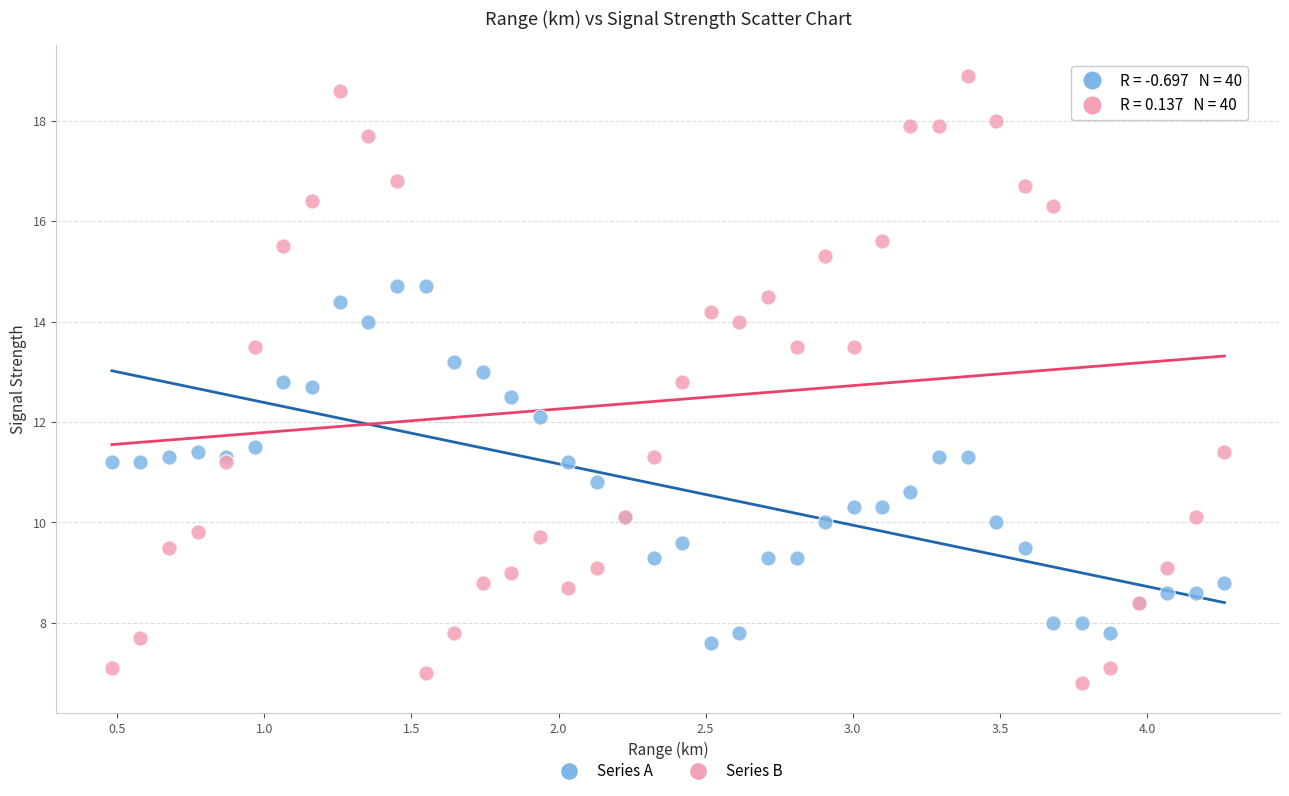

Which series contains the lowest Y value?

Series B